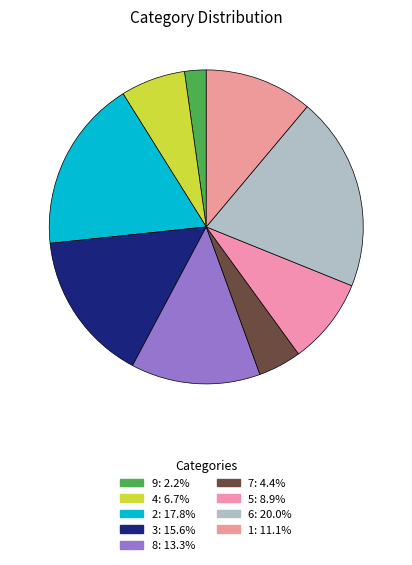

To the nearest percent, what is the average slice percentage?

11%